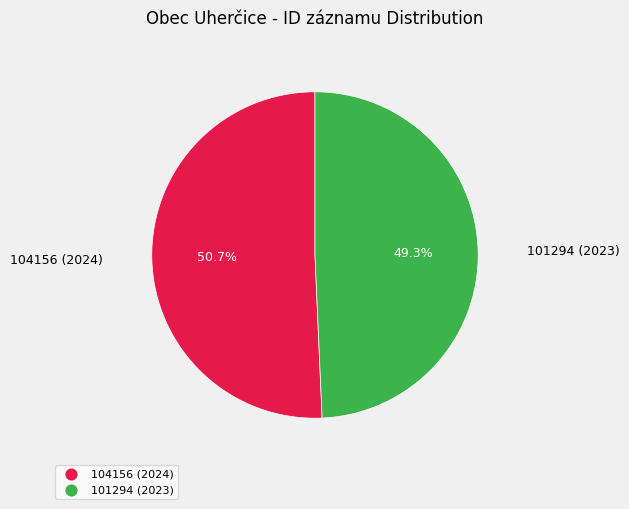

Which slice is the smallest?

101294 (2023)